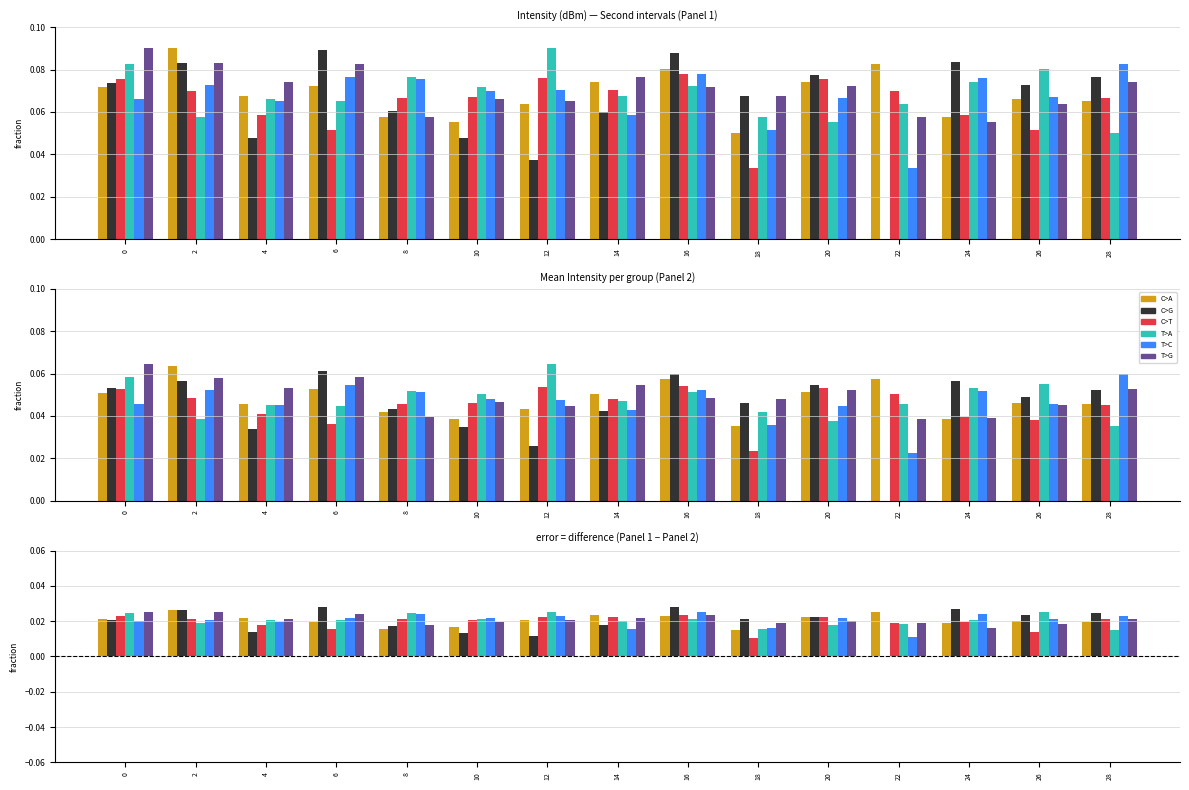

Does the chart contain any negative values?

No